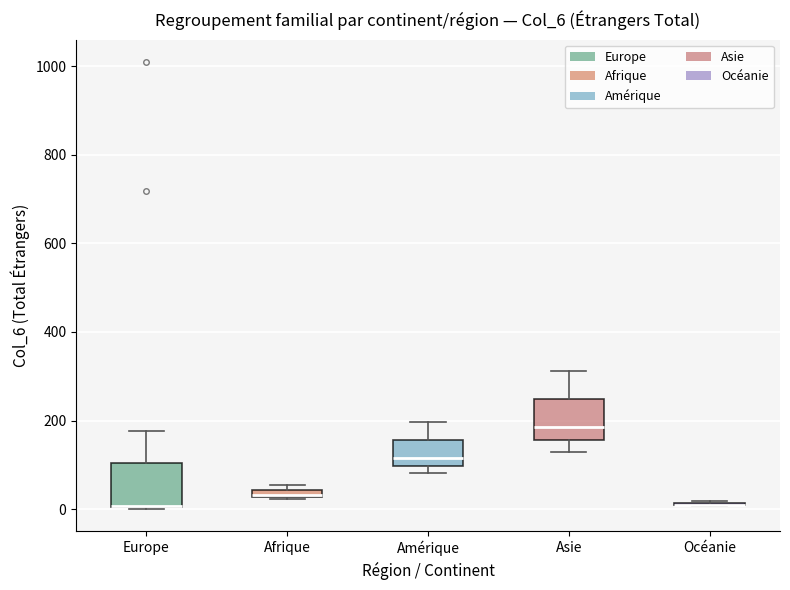

Where does the lower whisker of the box for Asie end on the y-axis? The values are not printed on the chart, so give them approximately, as read against the axis.

120